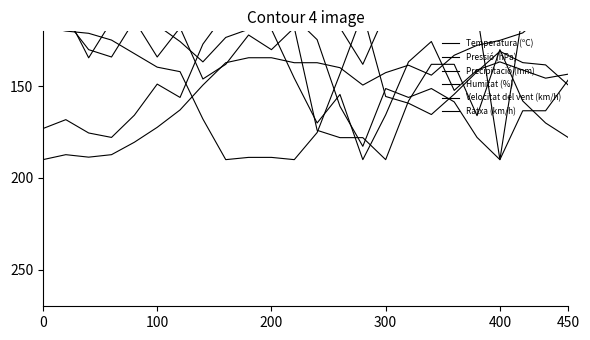

True or false: Precipitació (mm) has more than 0 points higher than both neighbors.

True